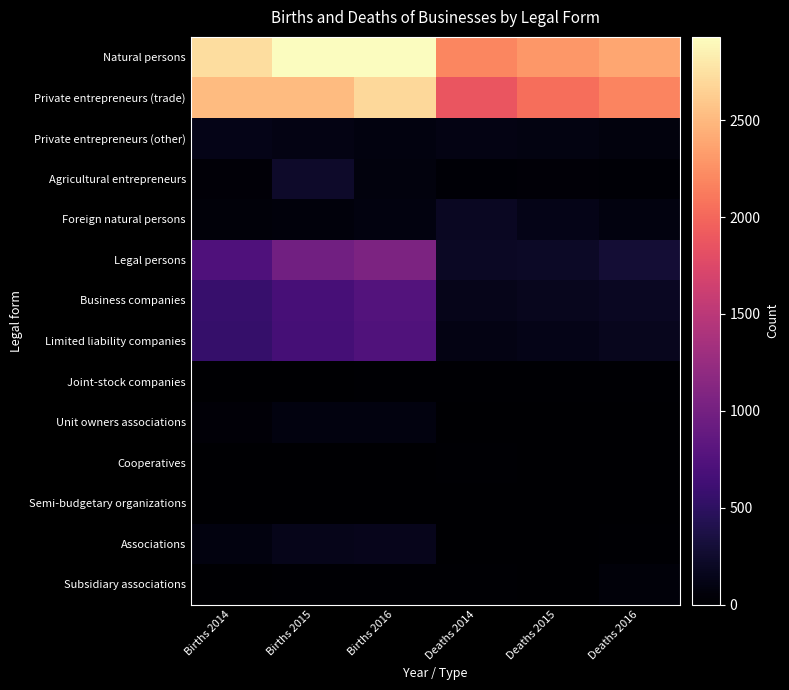

What is the greatest value displayed?

2930